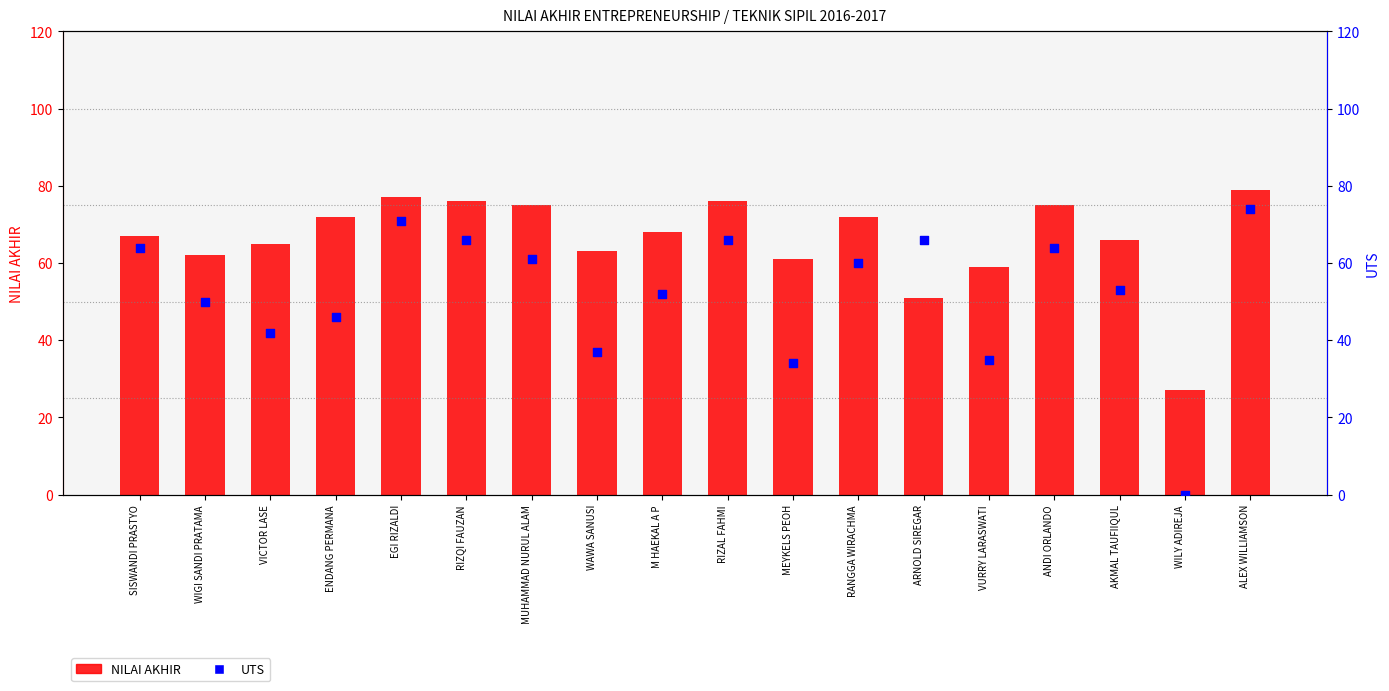

Which series contains the lowest Y value?

UTS